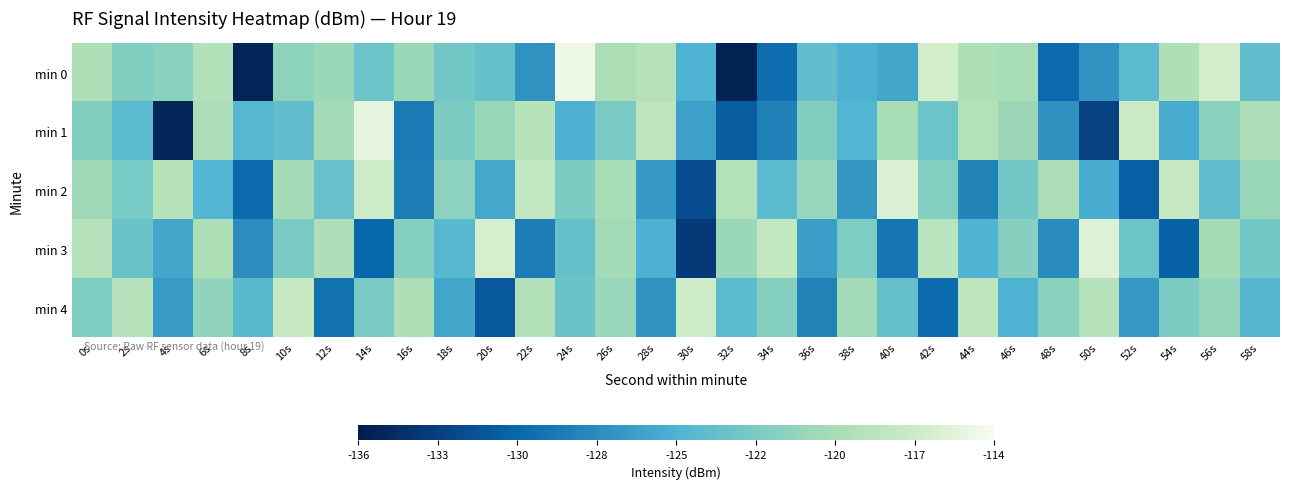

Reading left to right, what are all the values shown in this chart?

min 0: 0s=-119.1	2s=-121.8	4s=-121.3	6s=-118.8	8s=-135.3	10s=-121.1	12s=-120.3	14s=-123.0	16s=-120.3	18s=-122.8	20s=-123.5	22s=-127.3	24s=-114.6	26s=-119.2	28s=-118.6	30s=-125.0	32s=-135.5	34s=-130.0	36s=-123.8	38s=-125.0	40s=-125.8	42s=-116.4	44s=-119.0	46s=-119.4	48s=-130.3	50s=-127.2	52s=-124.2	54s=-119.0	56s=-116.3	58s=-123.8
min 1: 0s=-121.8	2s=-124.1	4s=-135.3	6s=-119.3	8s=-124.5	10s=-123.7	12s=-119.7	14s=-115.3	16s=-129.1	18s=-122.1	20s=-120.5	22s=-118.3	24s=-125.1	26s=-122.4	28s=-117.8	30s=-126.3	32s=-131.2	34s=-128.6	36s=-121.9	38s=-124.7	40s=-119.5	42s=-123.1	44s=-118.7	46s=-120.2	48s=-127.4	50s=-133.1	52s=-116.8	54s=-125.6	56s=-121.3	58s=-118.9
min 2: 0s=-120.1	2s=-122.5	4s=-118.3	6s=-124.7	8s=-130.2	10s=-119.8	12s=-123.4	14s=-116.6	16s=-128.9	18s=-121.2	20s=-125.7	22s=-117.4	24s=-122.1	26s=-119.5	28s=-126.8	30s=-132.3	32s=-118.7	34s=-124.2	36s=-120.6	38s=-127.1	40s=-115.9	42s=-121.8	44s=-128.4	46s=-122.7	48s=-119.3	50s=-125.5	52s=-131.0	54s=-117.2	56s=-123.8	58s=-120.4
min 3: 0s=-118.5	2s=-123.2	4s=-125.8	6s=-119.1	8s=-127.6	10s=-122.3	12s=-118.9	14s=-130.5	16s=-121.7	18s=-124.4	20s=-116.2	22s=-128.8	24s=-123.5	26s=-119.8	28s=-125.1	30s=-133.7	32s=-120.3	34s=-117.6	36s=-126.4	38s=-122.0	40s=-129.3	42s=-118.1	44s=-124.9	46s=-121.5	48s=-127.8	50s=-115.7	52s=-123.1	54s=-130.8	56s=-119.6	58s=-122.8
min 4: 0s=-122.0	2s=-118.4	4s=-126.7	6s=-120.9	8s=-124.3	10s=-117.1	12s=-129.6	14s=-122.4	16s=-119.0	18s=-125.8	20s=-131.5	22s=-118.8	24s=-123.2	26s=-120.5	28s=-127.3	30s=-116.6	32s=-124.1	34s=-121.7	36s=-128.4	38s=-119.9	40s=-123.6	42s=-130.2	44s=-117.8	46s=-125.0	48s=-121.3	50s=-118.5	52s=-126.9	54s=-122.1	56s=-120.7	58s=-124.6